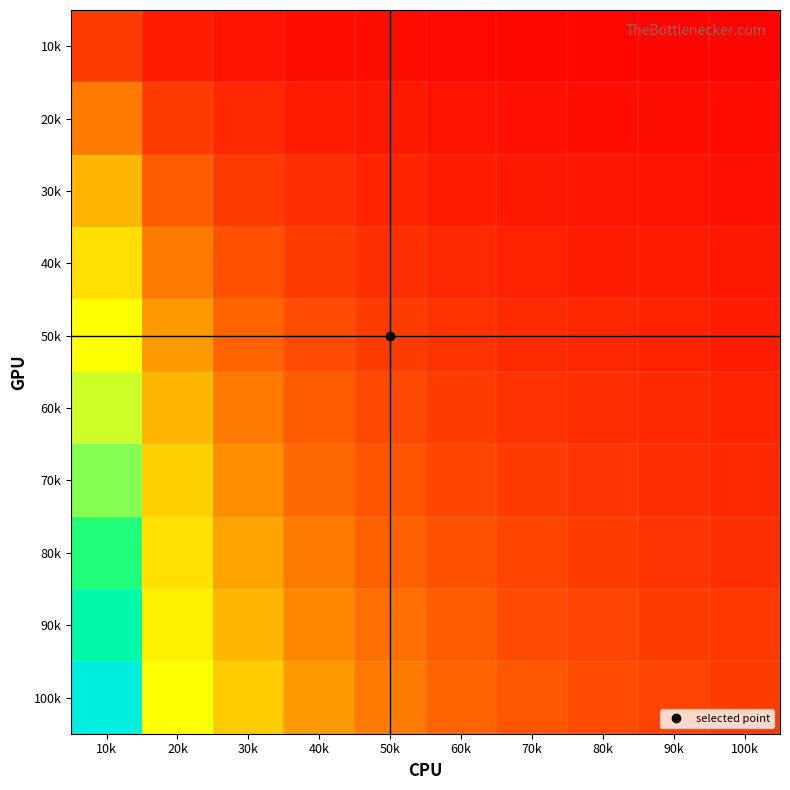

What is the spread (max minus min) of values at 30k?

0.3